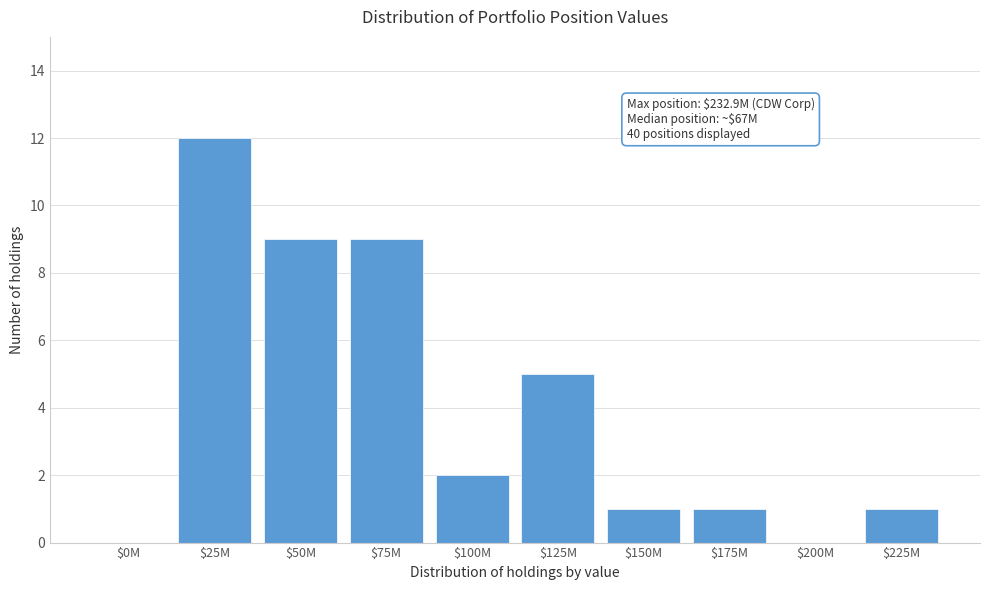

At which category does the chart reach its peak across all series?

$25M